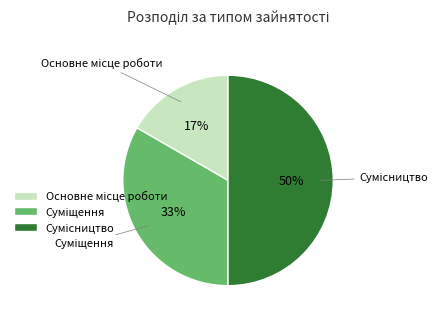

To the nearest percent, what is the difference between the largest and smallest slice percentages?

33%